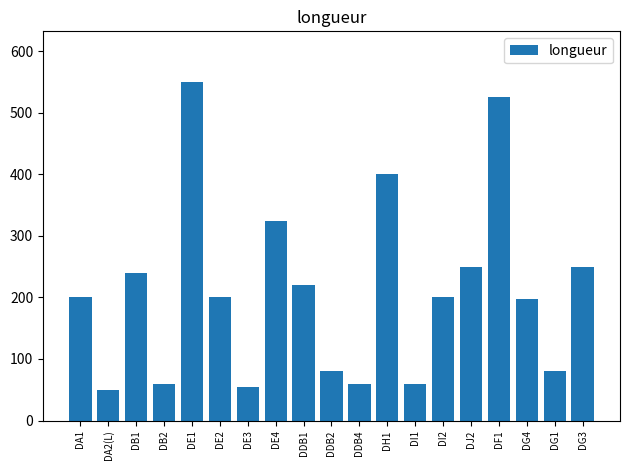

What is the label of the 16th bar from the right?

DB2